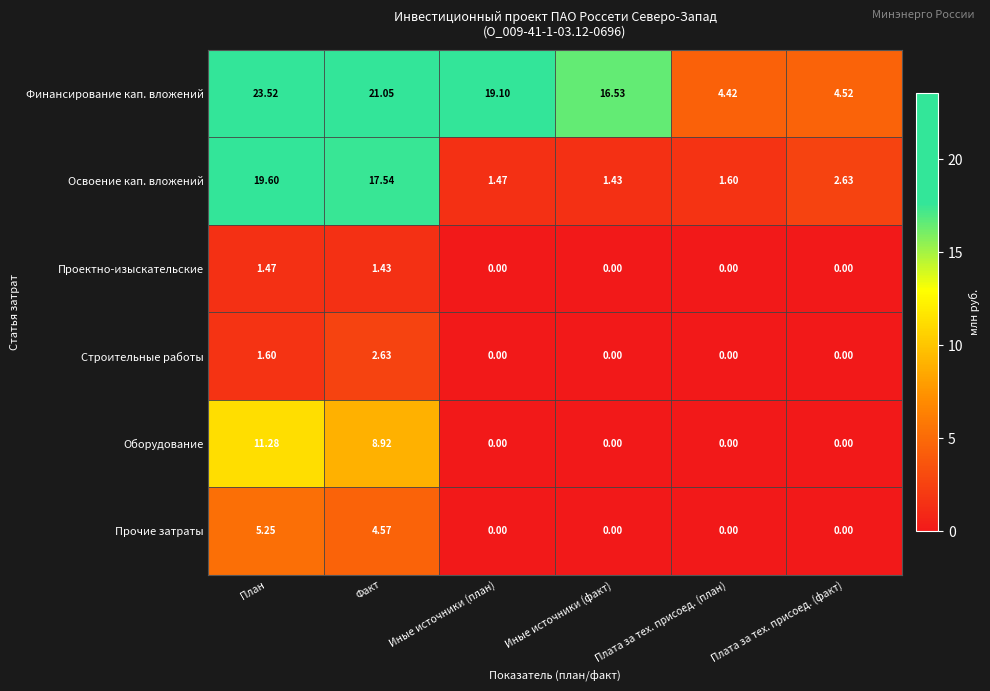

At how many categories does at least one series exceed 4?

6